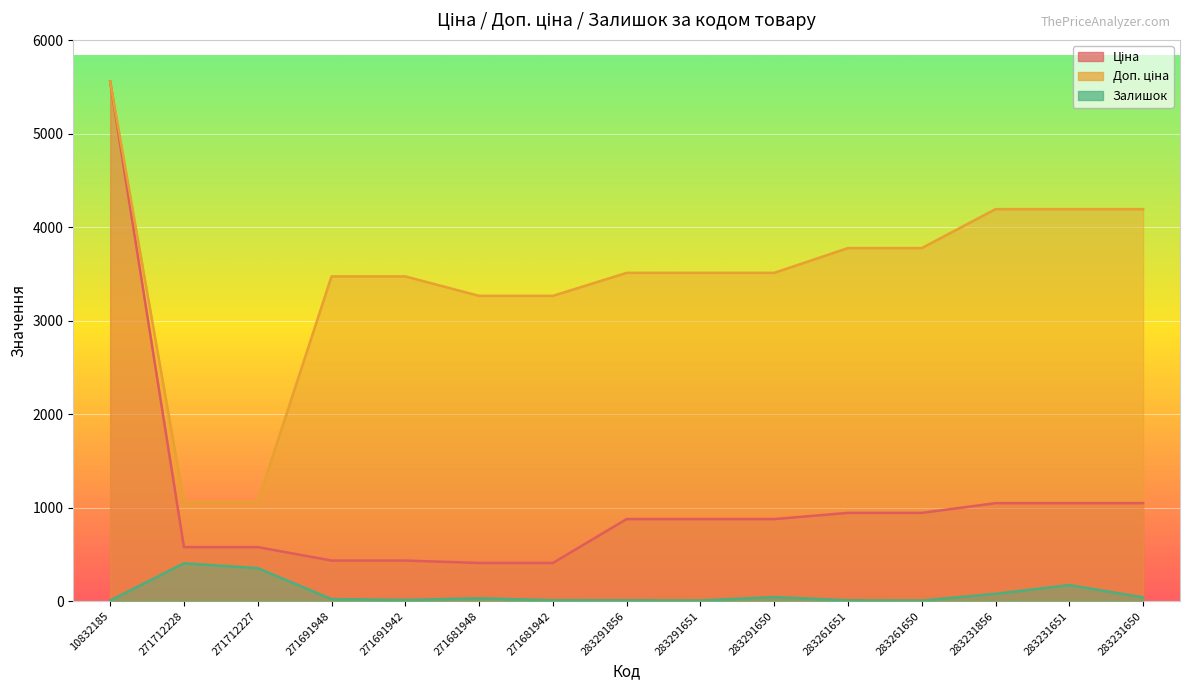

List the labels in order of Ціна value, smallest first.

271681948, 271681942, 271691948, 271691942, 271712228, 271712227, 283291856, 283291651, 283291650, 283261651, 283261650, 283231856, 283231651, 283231650, 10832185